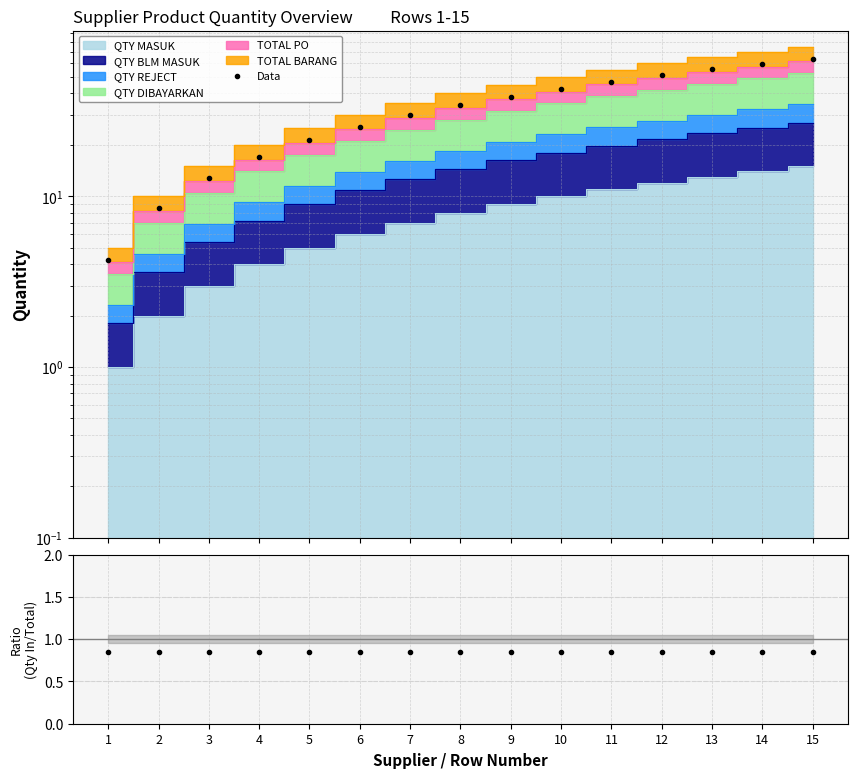

Between 14 and 2, which is larger?

14